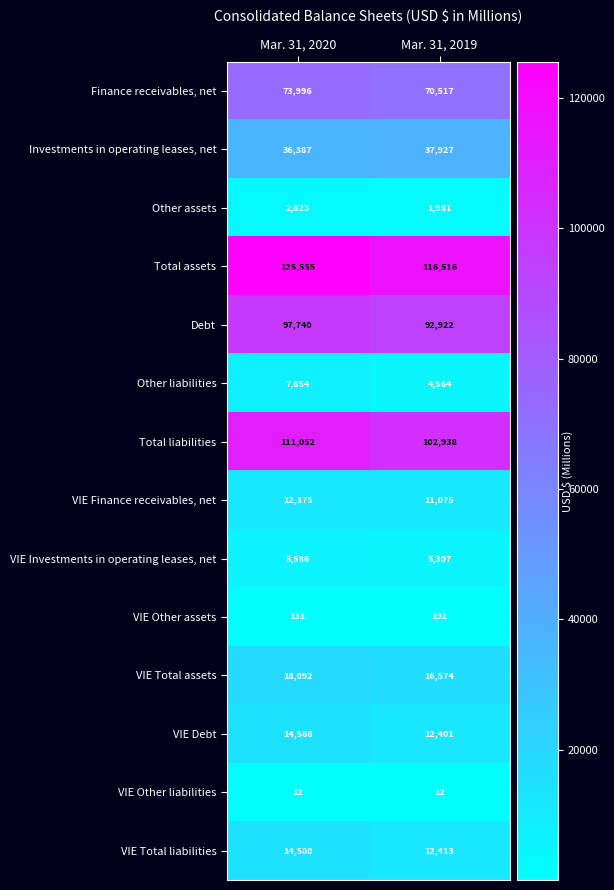

How many data points does each series have?

2